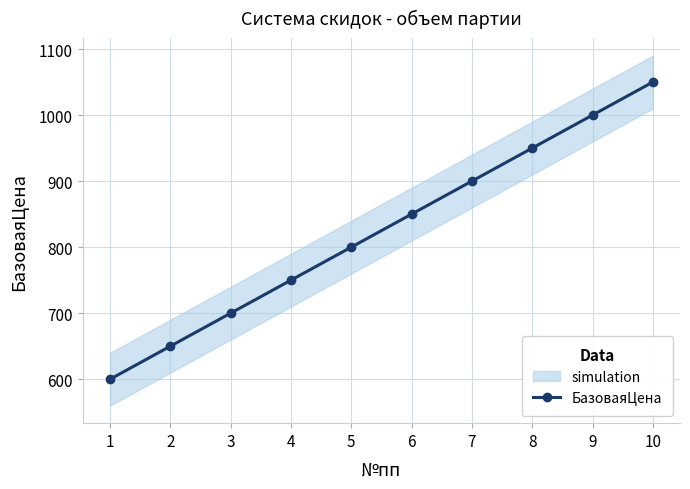

What is the difference between the values at 9 and 6?

150